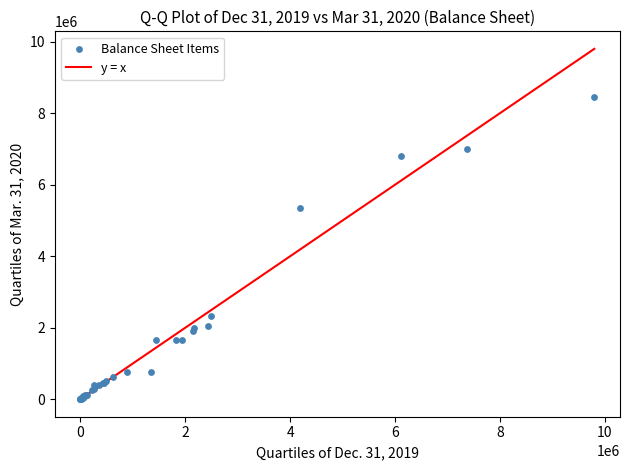

What Y value in the scatter plot is closest to 4229413?

5338486